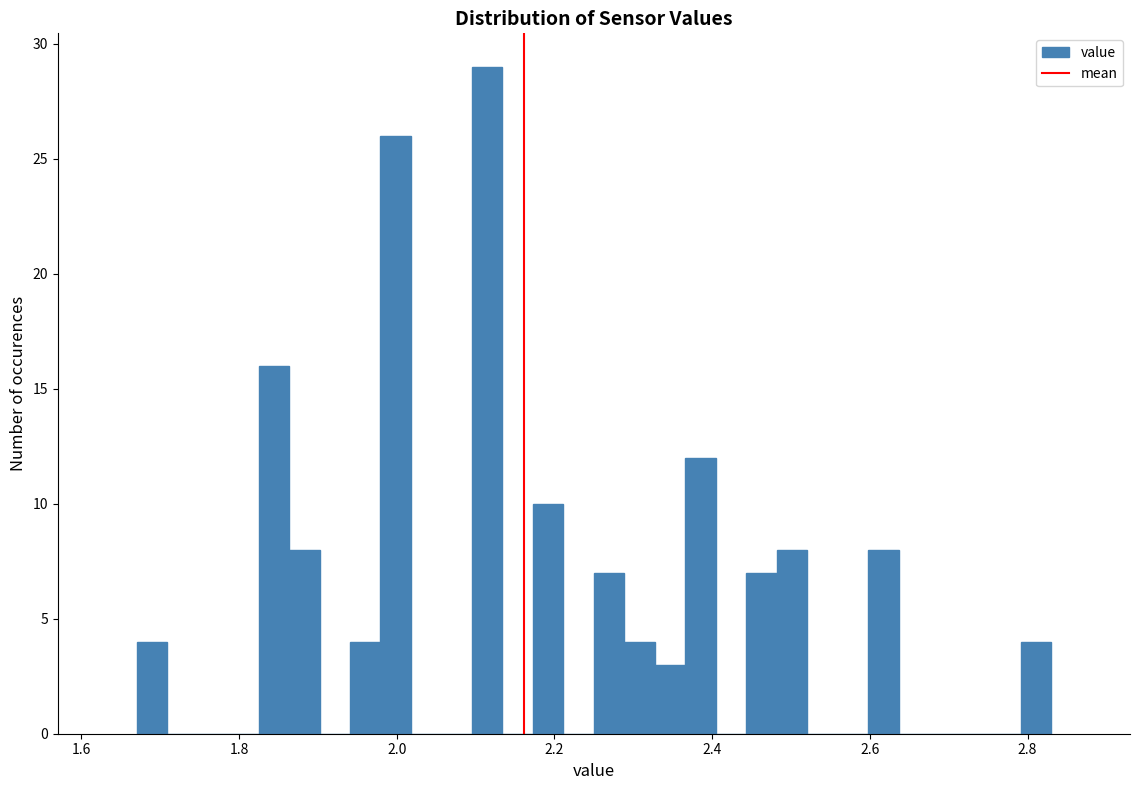

Read against the x-axis, roughly where is the centre of the tallest bar?

2.12